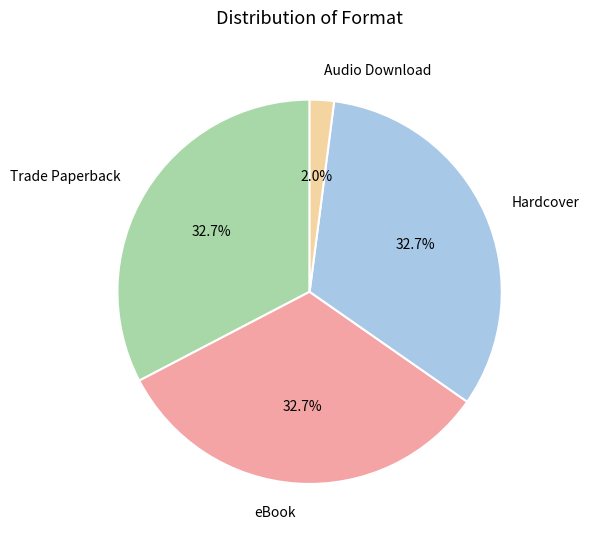

How many segments does this pie chart have?

4